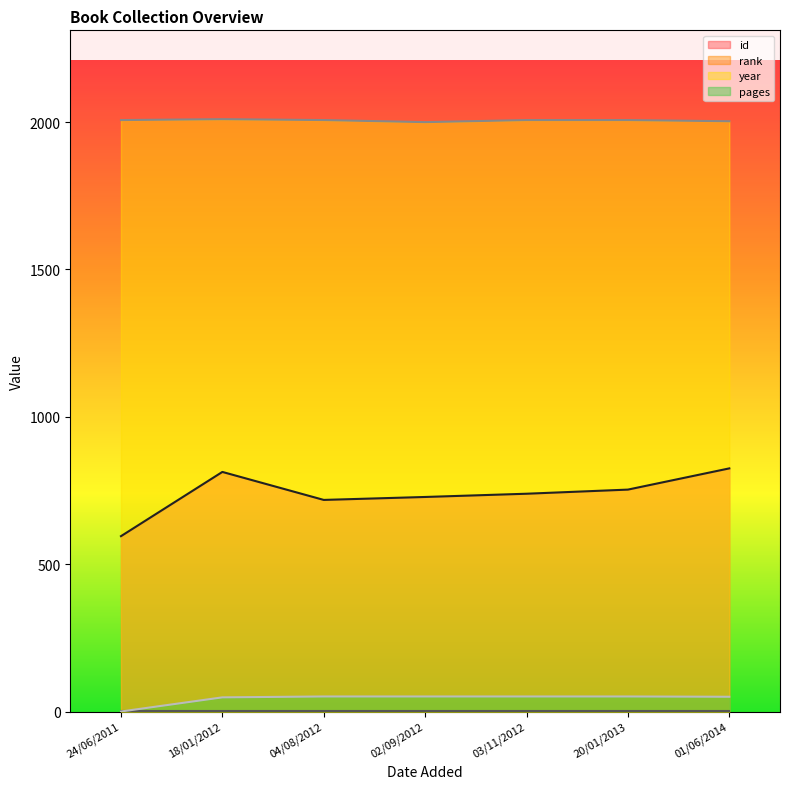

Which series has the largest range (max minus min)?

id